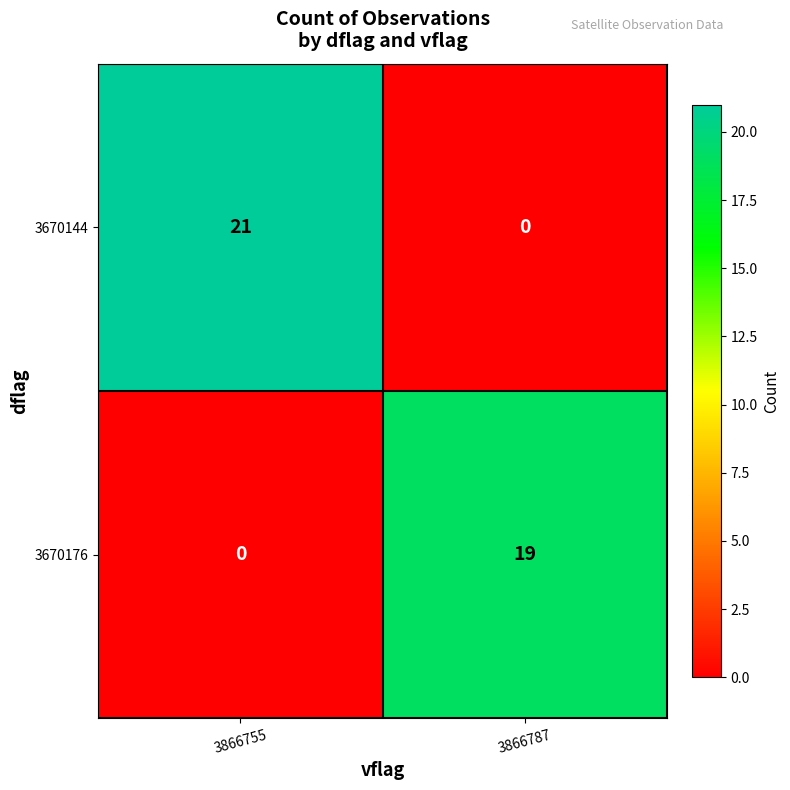

Which series changed the most between 3866755 and 3866787?

3670144